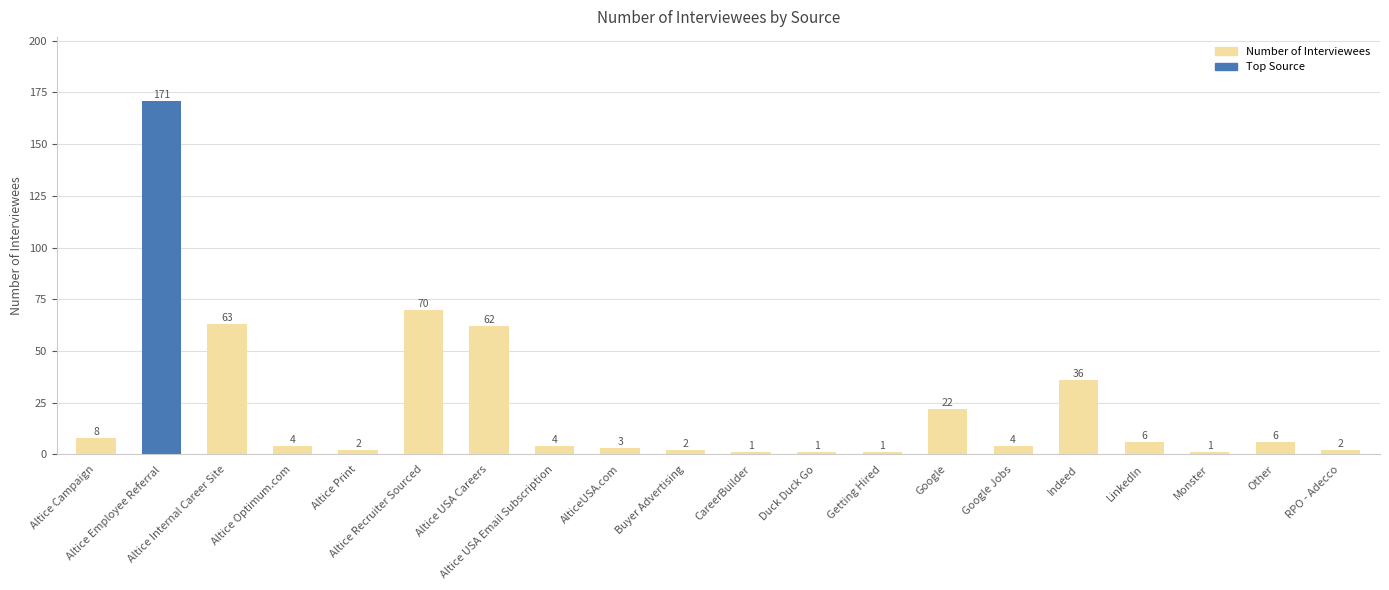

What is the maximum value shown in the chart?

171